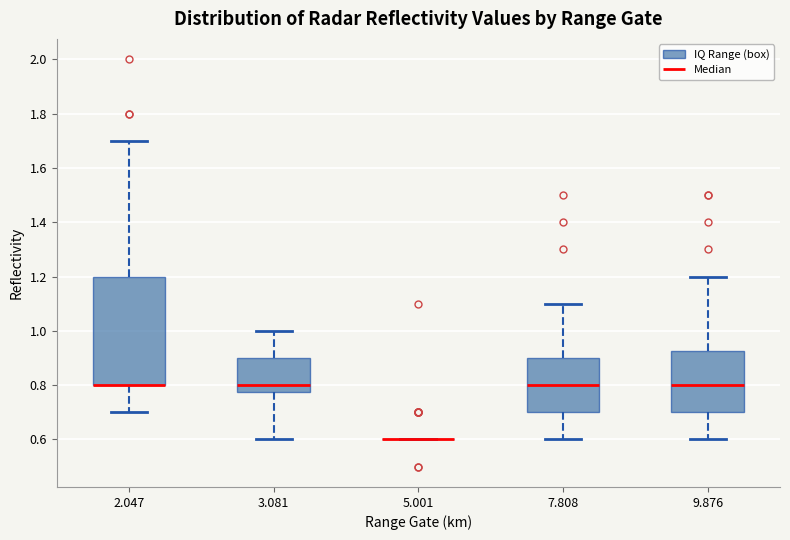

Where does the lower whisker of the box at x = 9.876 end on the y-axis? The values are not printed on the chart, so give them approximately, as read against the axis.

0.60